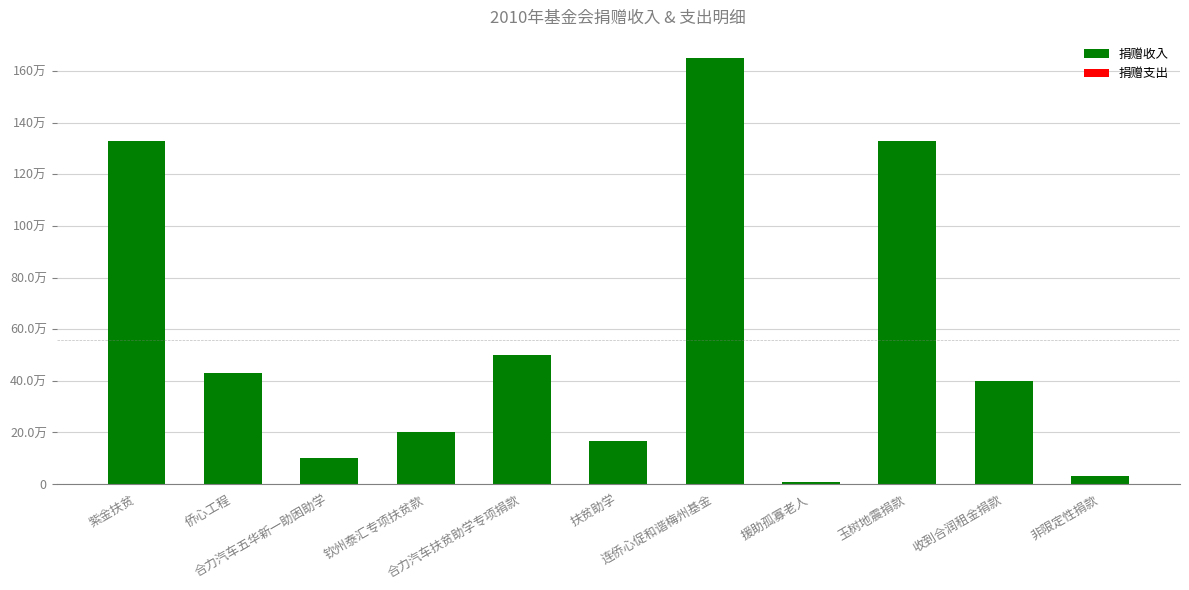

Reading right to left, extract all data points from this chart.

非限定性捐款=30000.0	收到合润租金捐款=400000.0	玉树地震捐款=1328992.5	援助孤寡老人=7200.0	连侨心促和谐梅州基金=1650000.0	扶贫助学=165000.0	合力汽车扶贫助学专项捐款=500000.0	钦州泰汇专项扶贫款=200000.0	合力汽车五华新一助困助学=100000.0	侨心工程=430000.0	紫金扶贫=1327360.8